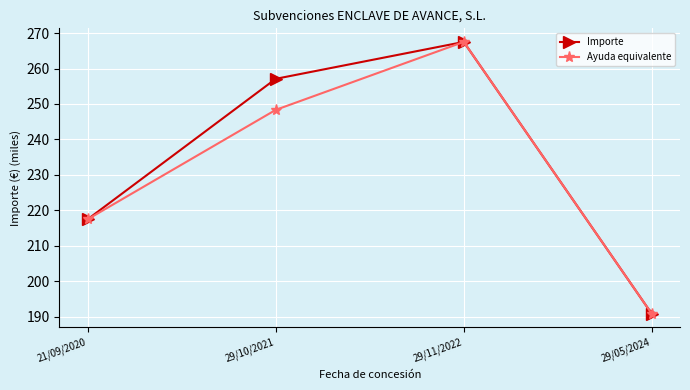

Reading left to right, what are all the values shown in this chart?

Importe: 21/09/2020=217.5	29/10/2021=257.1	29/11/2022=267.5	29/05/2024=190.8
Ayuda equivalente: 21/09/2020=217.5	29/10/2021=248.3	29/11/2022=267.5	29/05/2024=190.8